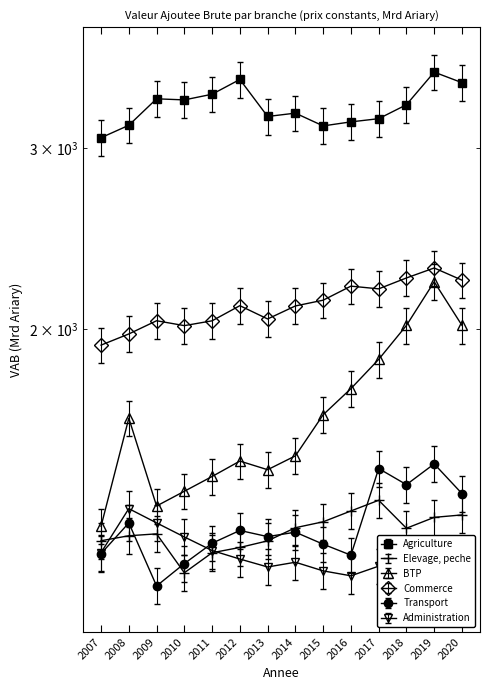

What is the approximate value of Transport at 2012?

1221.8